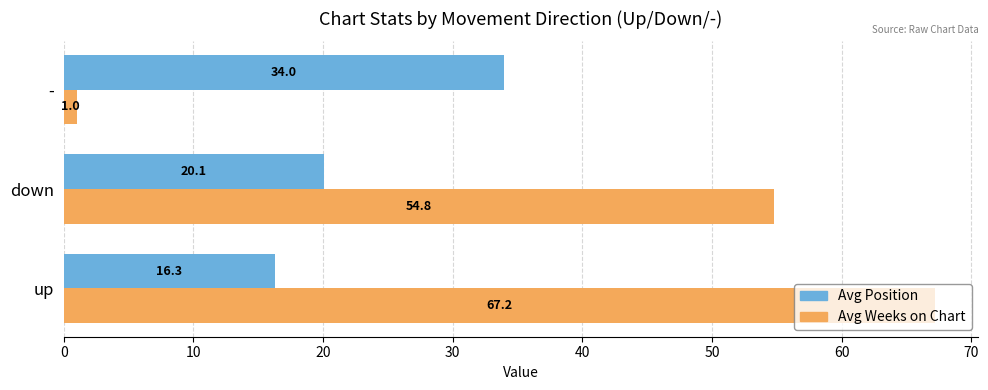

At up, list the series in order from smallest to largest.

Avg Position, Avg Weeks on Chart